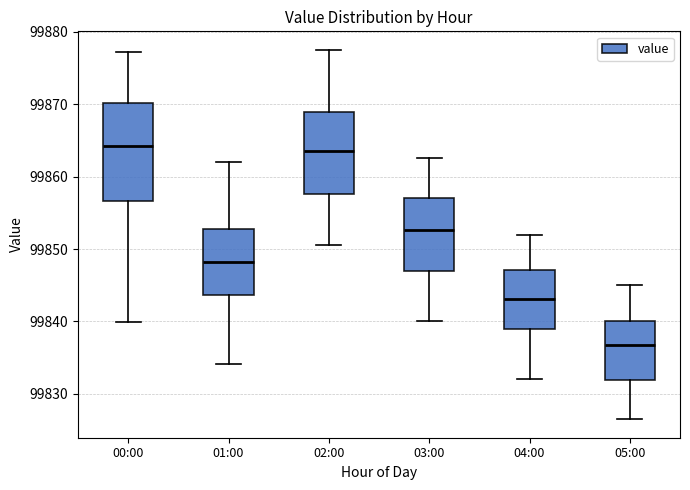

Comparing the boxes themselves (not the whiskers), which one is the tallest?

00:00